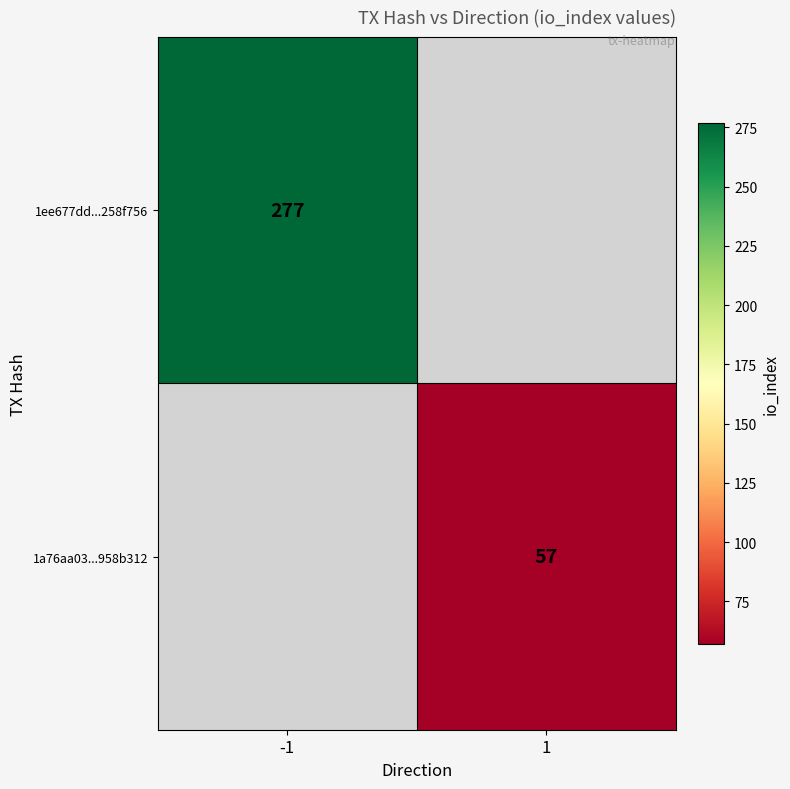

Is it true that 1a76aa03...958b312 equals 57 at 1?

True